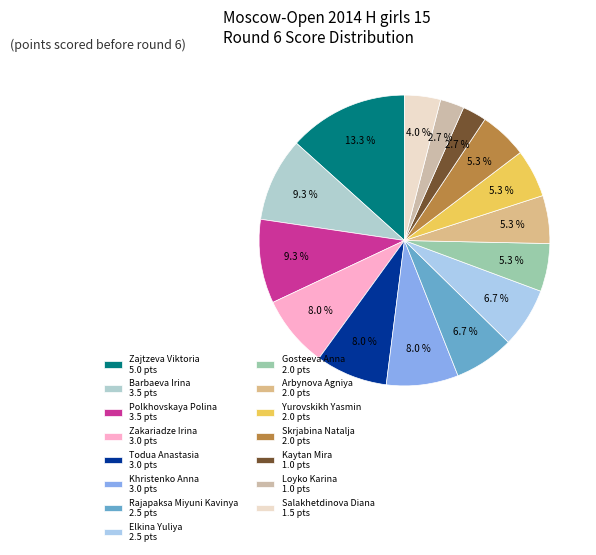

Does Zakariadze Irina represent more than half of the total?

No